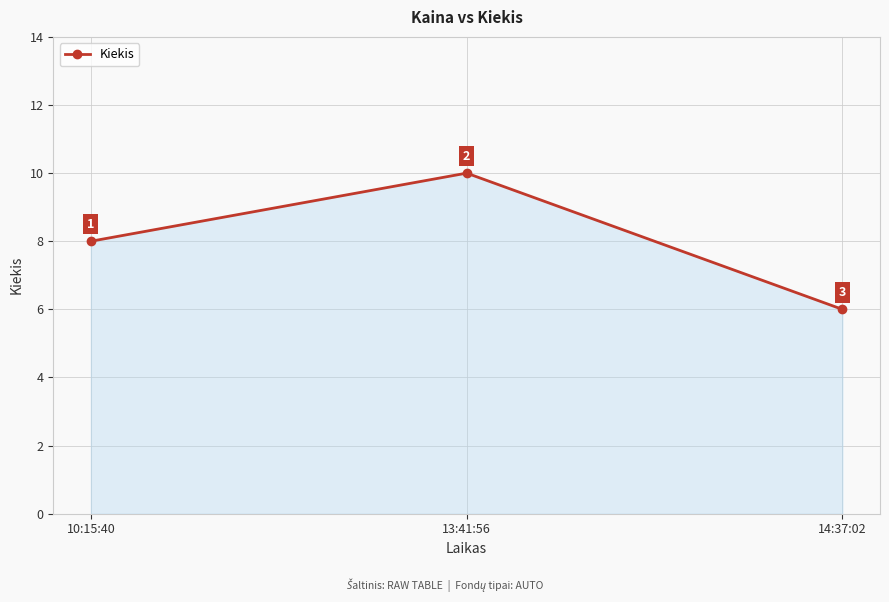

What is the label of the 1st point from the left?

10:15:40